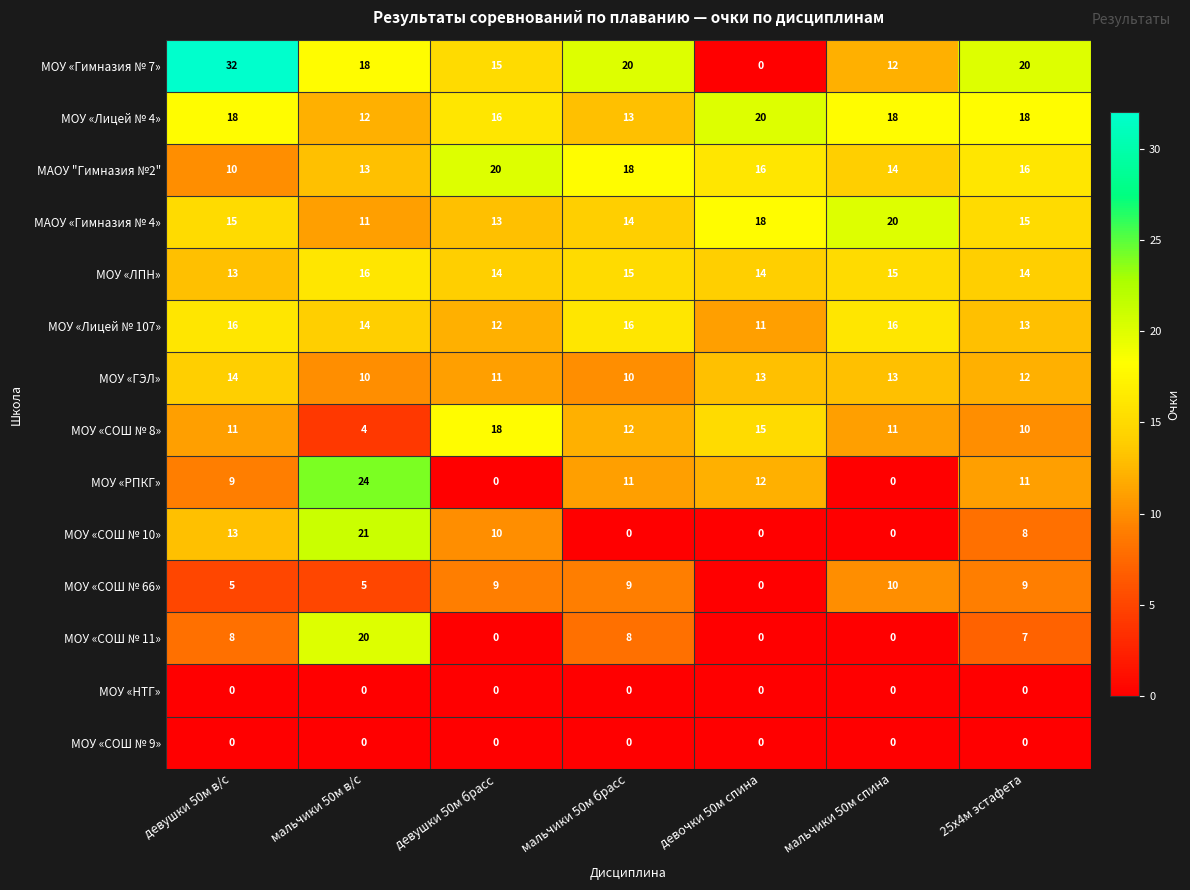

Is it true that МОУ «ГЭЛ» equals 5 at 25х4м эстафета?

False